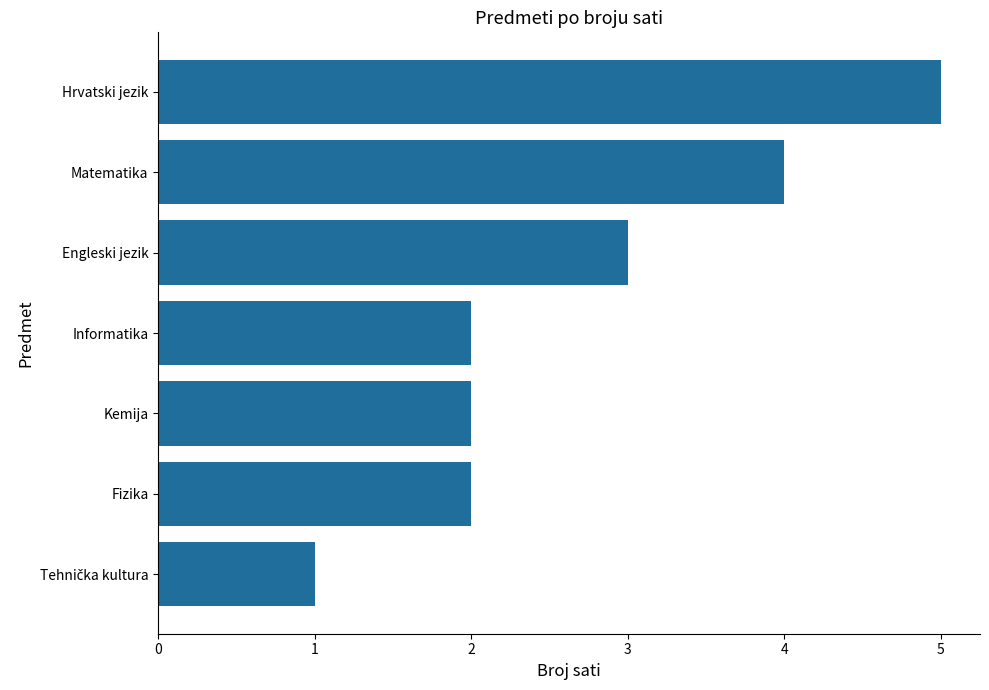

What is the sum of all values?

19